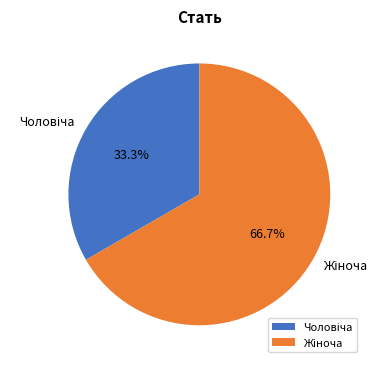

Is there a majority slice in this chart?

Yes